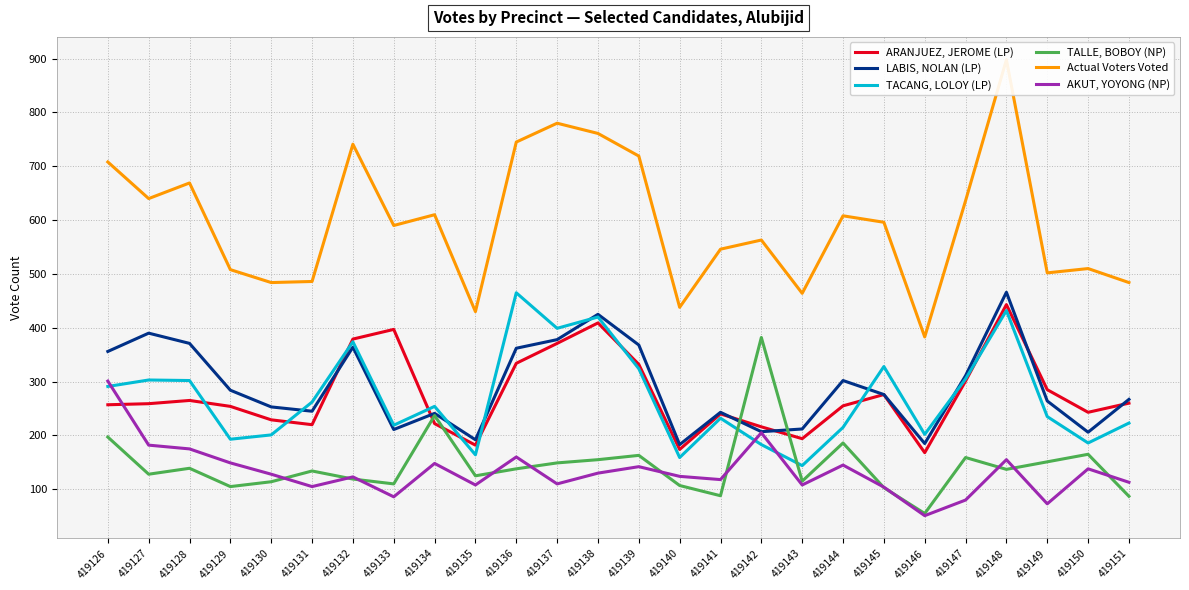

The Actual Voters Voted series shows 184 at 419131. True or false?

False